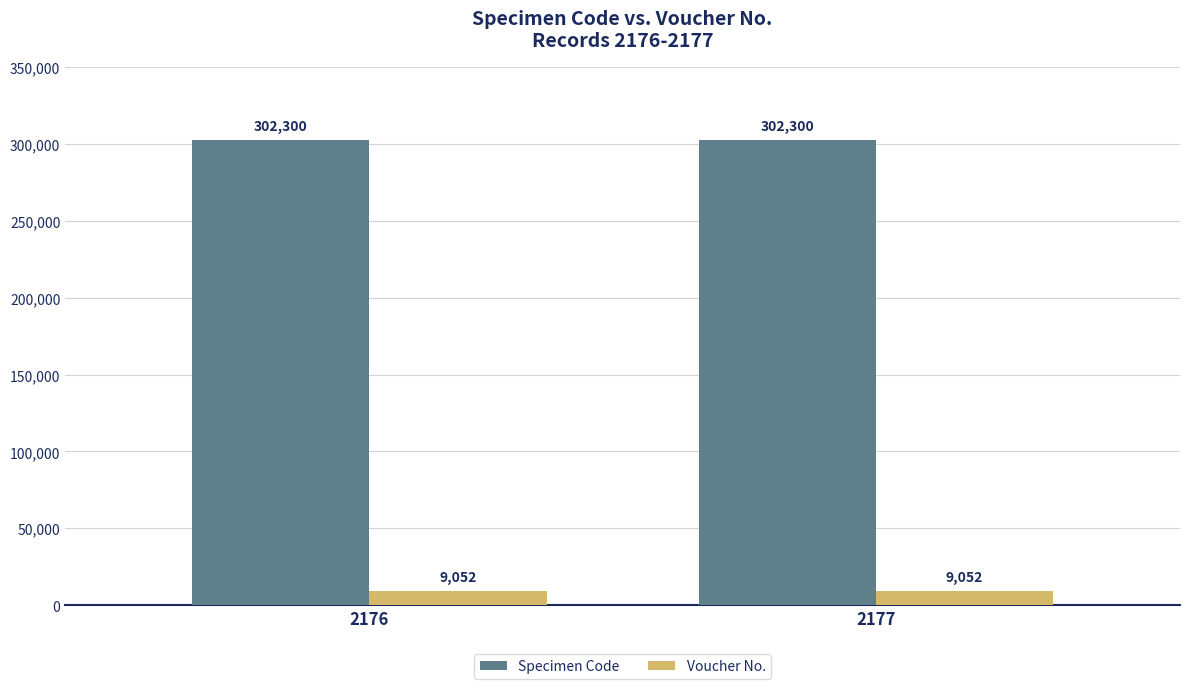

What is the spread (max minus min) of values at 2177?

293248